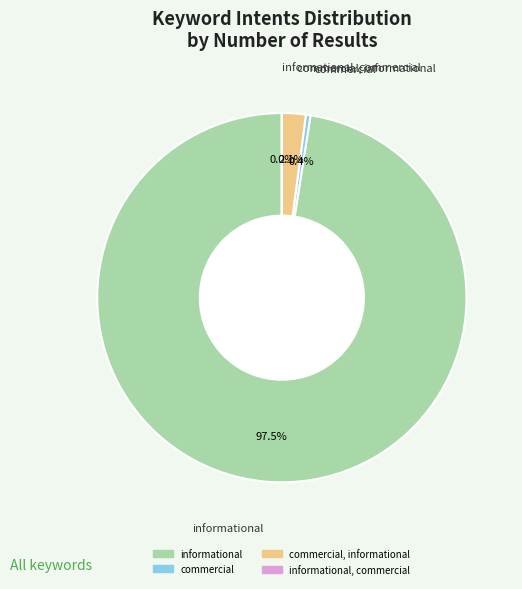

Is there any slice that represents more than half of the pie?

Yes